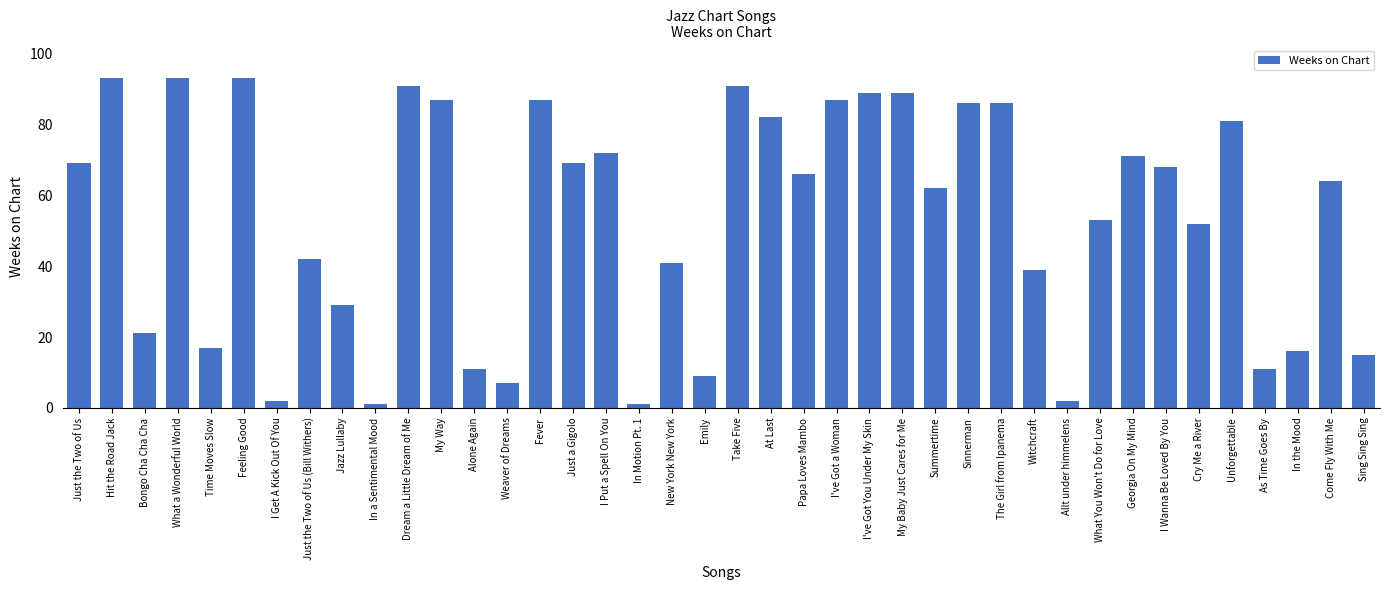

What is the smallest value displayed?

1